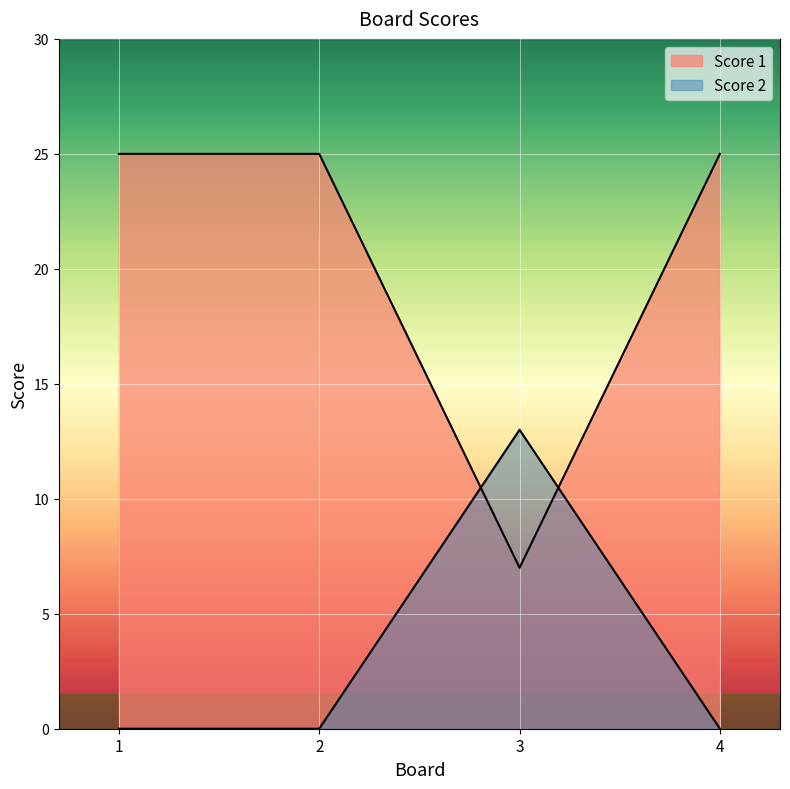

At which label is Score 2 closest to 6?

1